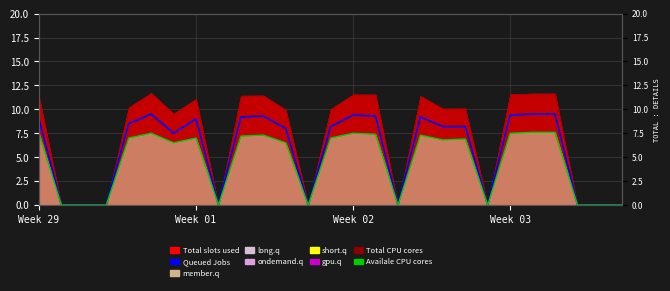

Where does the Queued Jobs series first go above 8?

Week 29